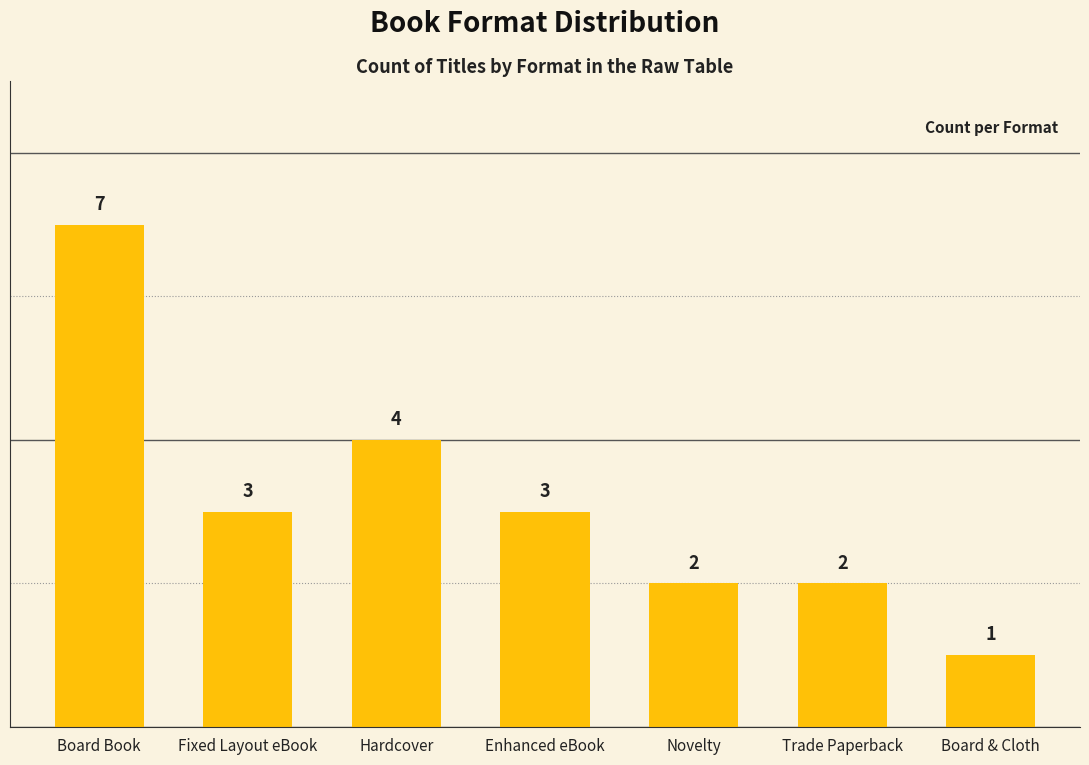

What is the difference between the values at Board Book and Enhanced eBook?

4